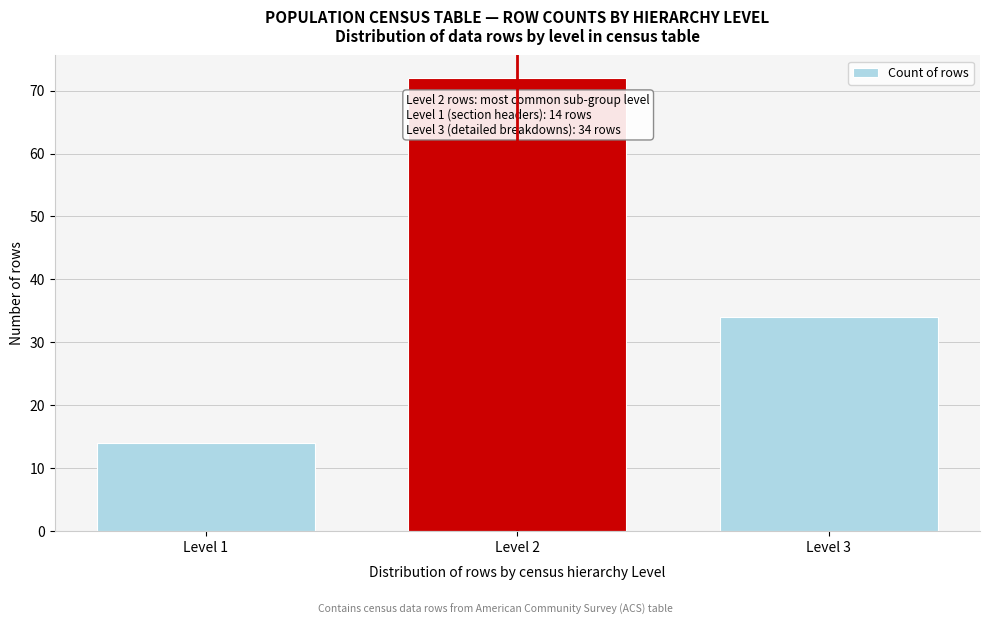

Reading left to right, transcribe all the data shown in this chart.

14	72	34